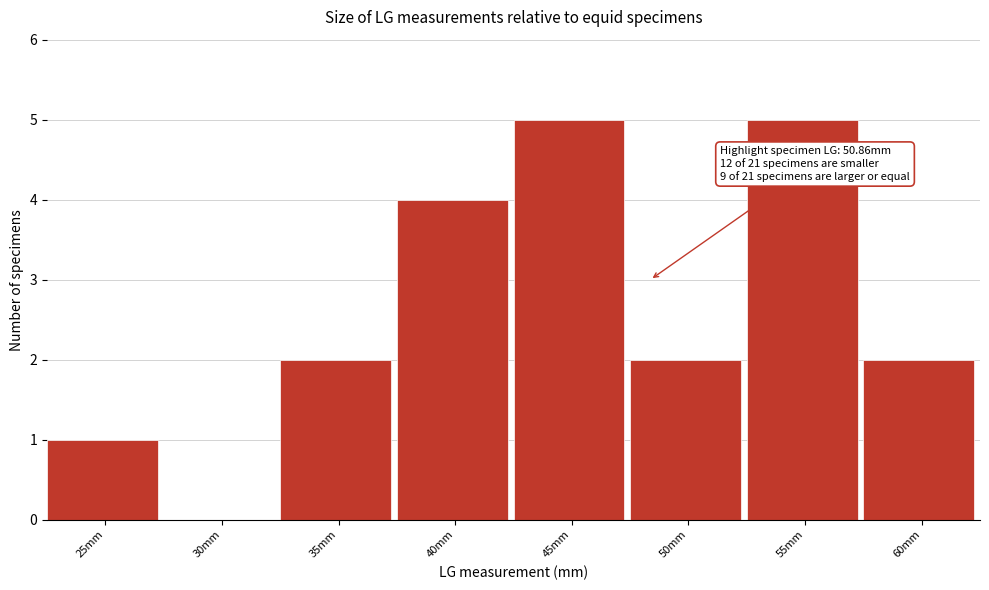

Reading left to right, transcribe all the data shown in this chart.

25mm=1	30mm=0	35mm=2	40mm=4	45mm=5	50mm=2	55mm=5	60mm=2